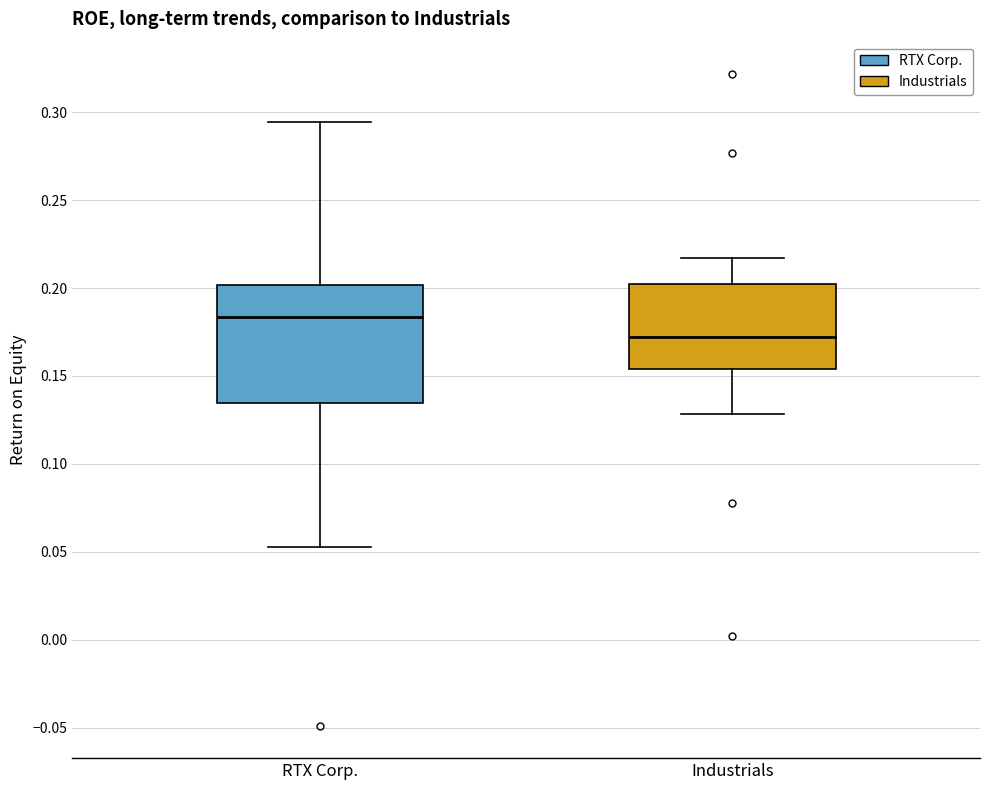

Which box has the highest median line?

RTX Corp.